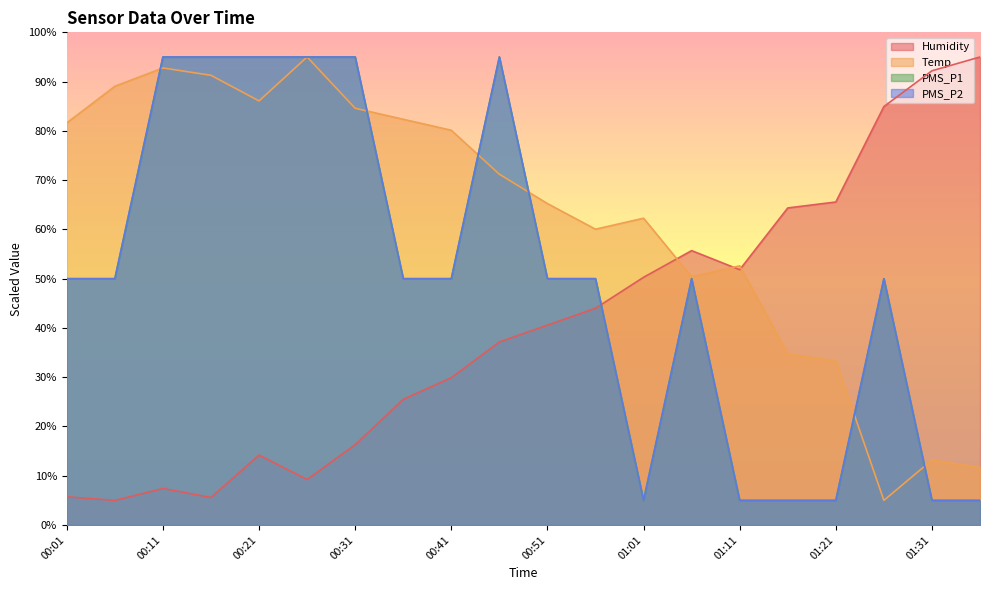

Read the PMS_P2 value at 01:06.

50.0